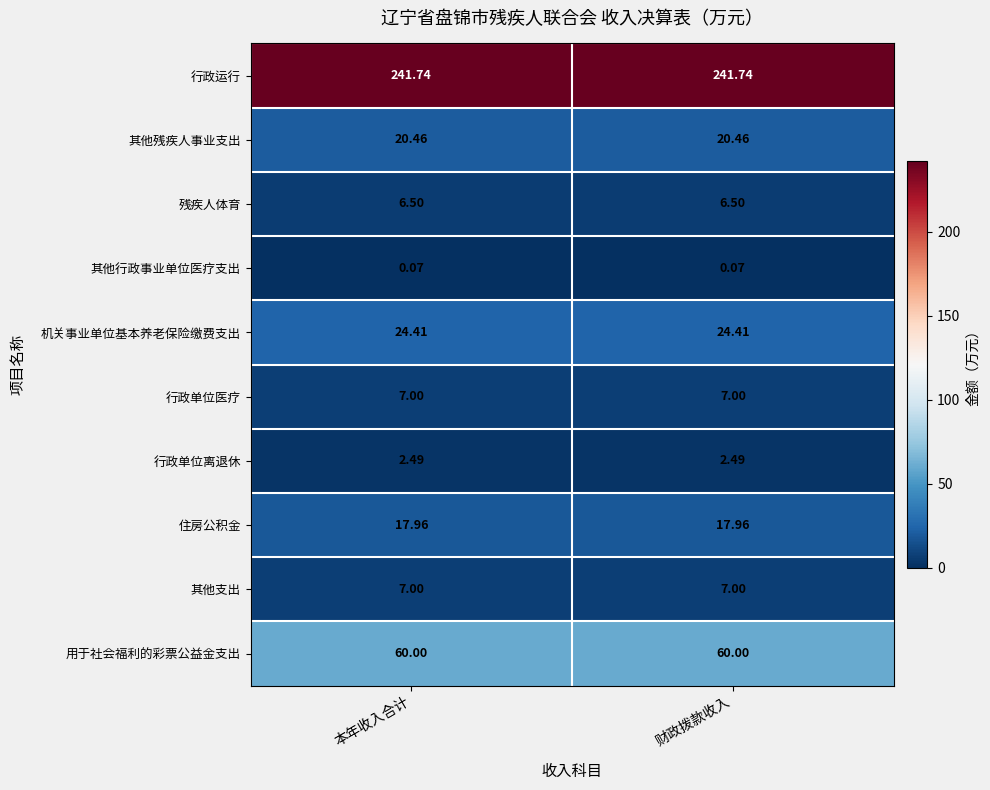

Is the value of 用于社会福利的彩票公益金支出 at 财政拨款收入 greater than the value of 其他支出 at 财政拨款收入?

Yes